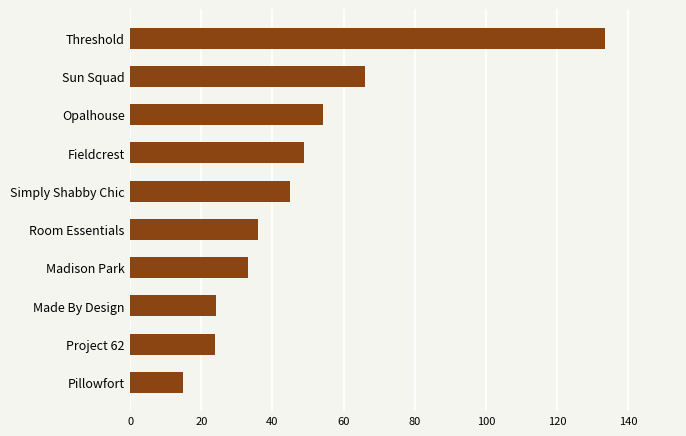

The value at Sun Squad is 66.0. True or false?

True